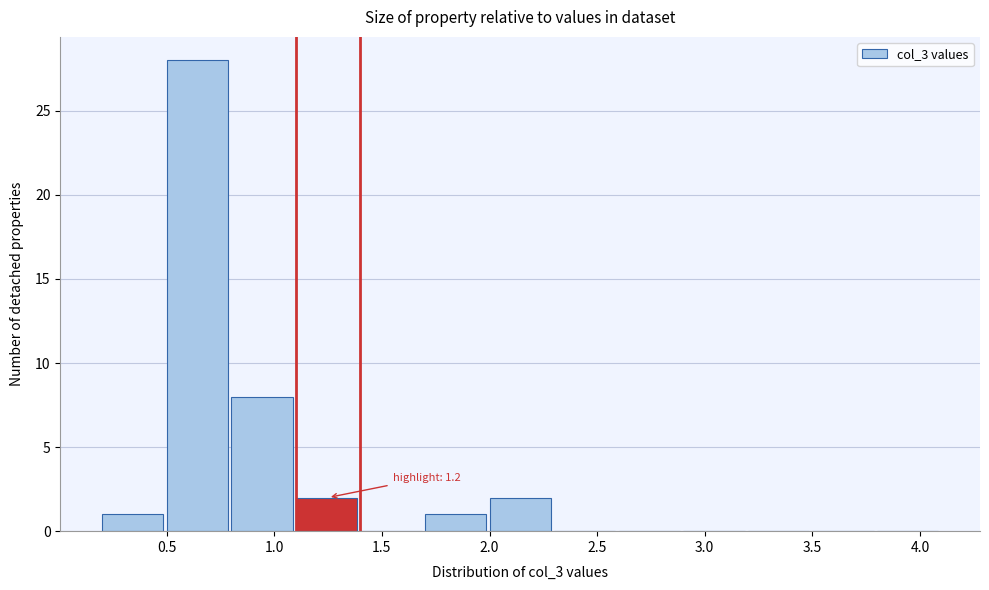

Over which range of the x-axis is the bar tallest?

0.5 to 0.8